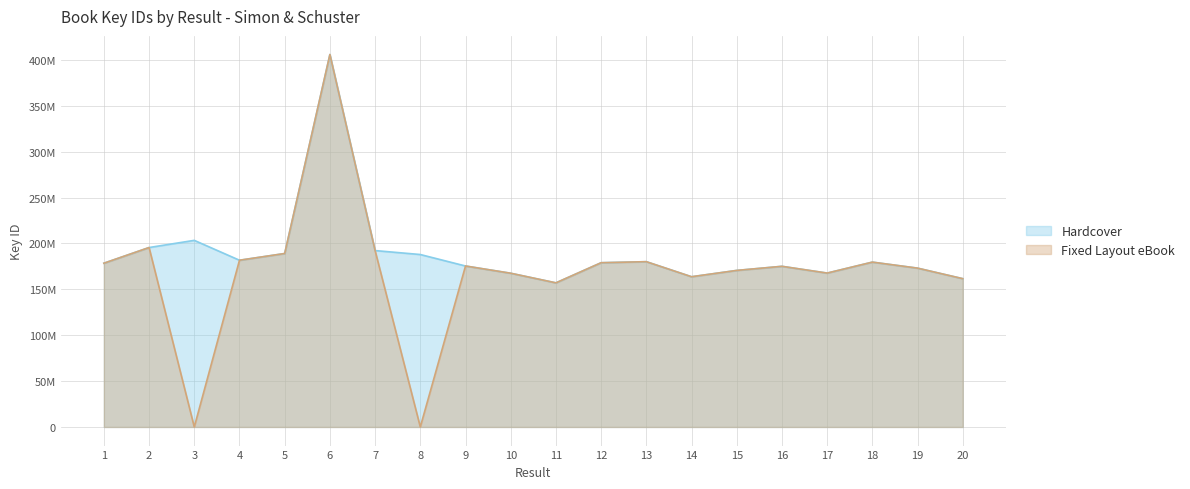

Where is the first local maximum for Fixed Layout eBook?

2